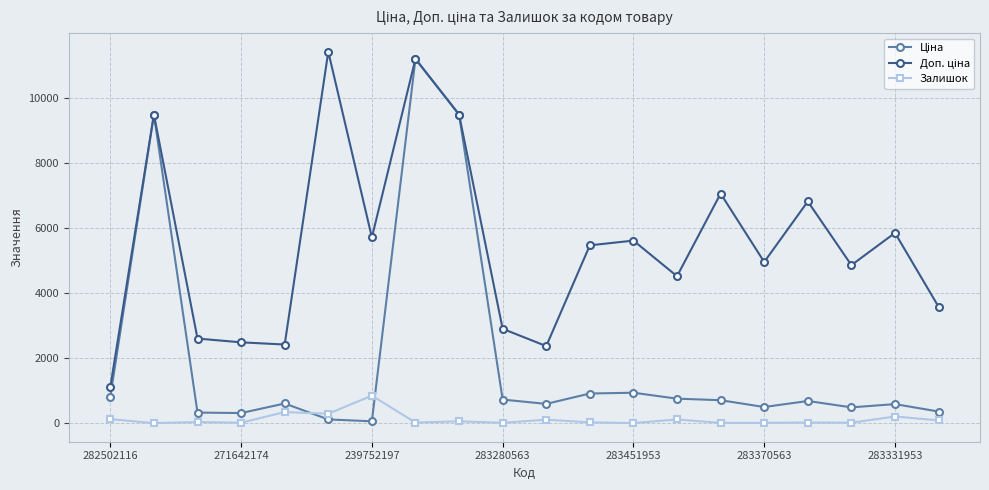

At how many categories does at least one series exceed 5326?

10